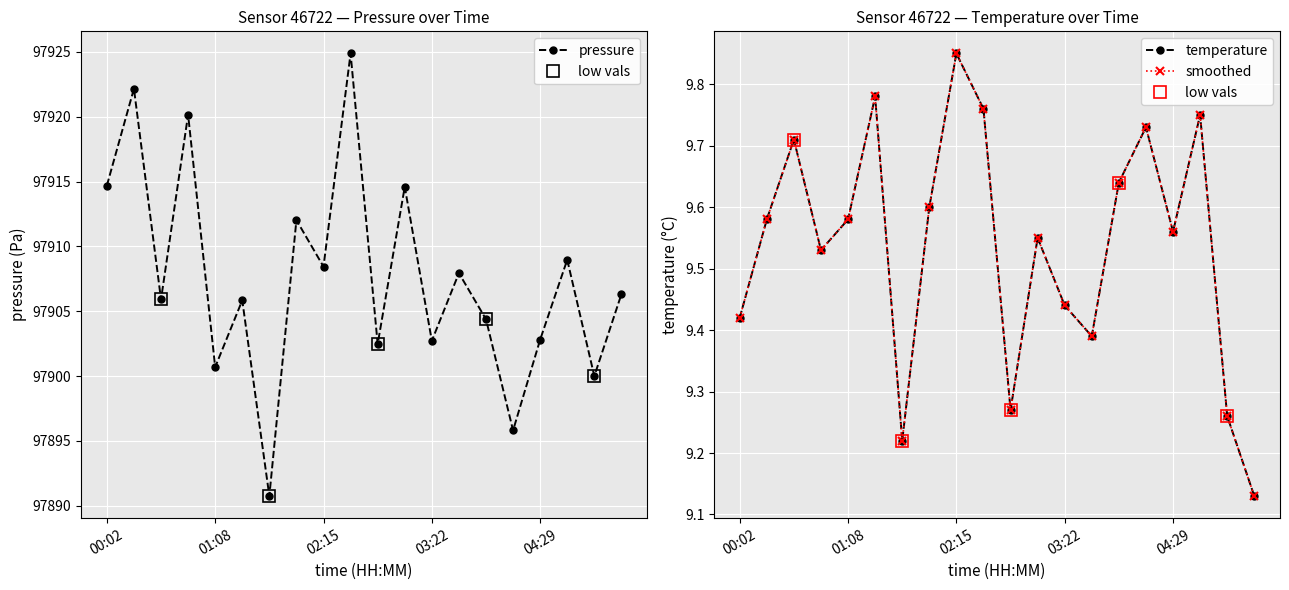

Where is the first local minimum for temperature?

00:52